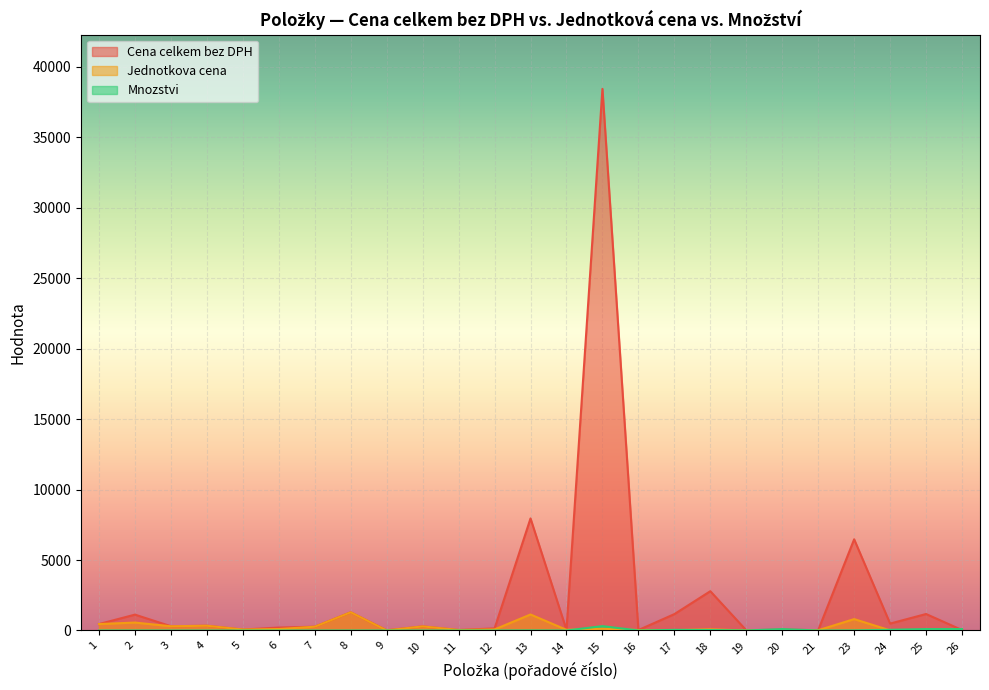

The value of Mnozstvi at 3 is 1.0. True or false?

True